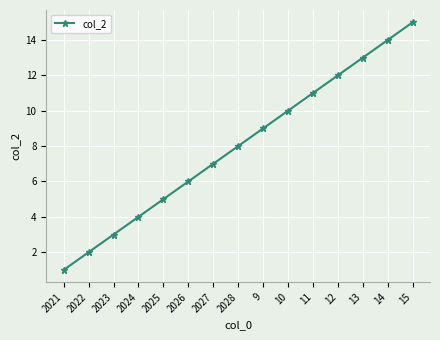

Count the number of data series in this chart.

1